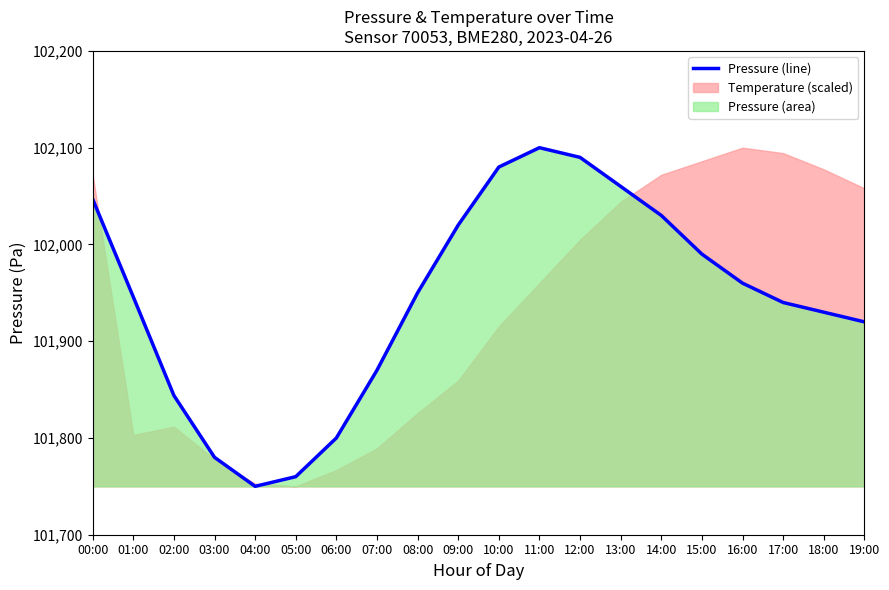

At which category does the data reach its first local peak?

11:00